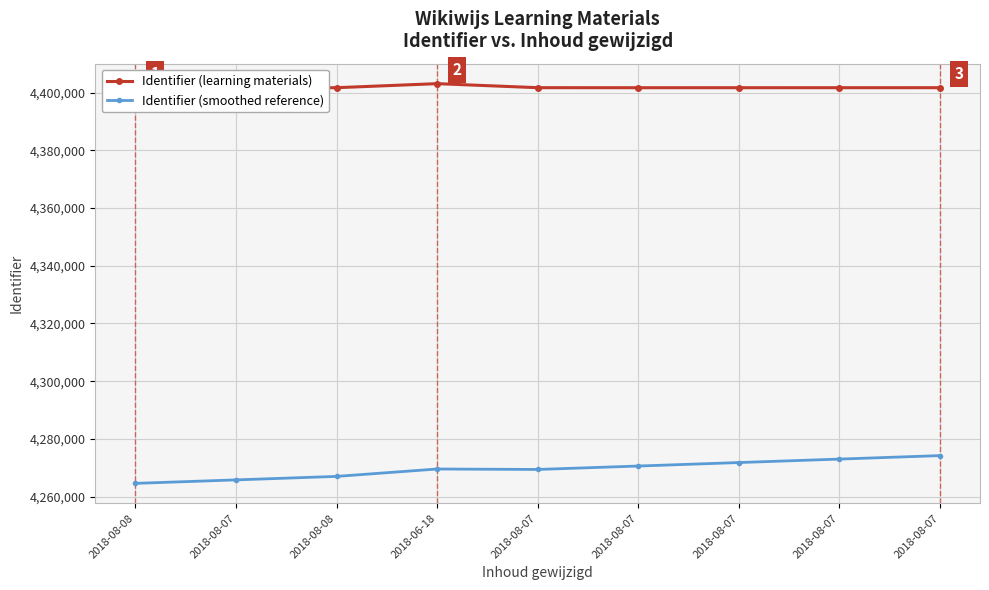

At which label is Identifier (smoothed reference) closest to 4269418?

2018-08-07